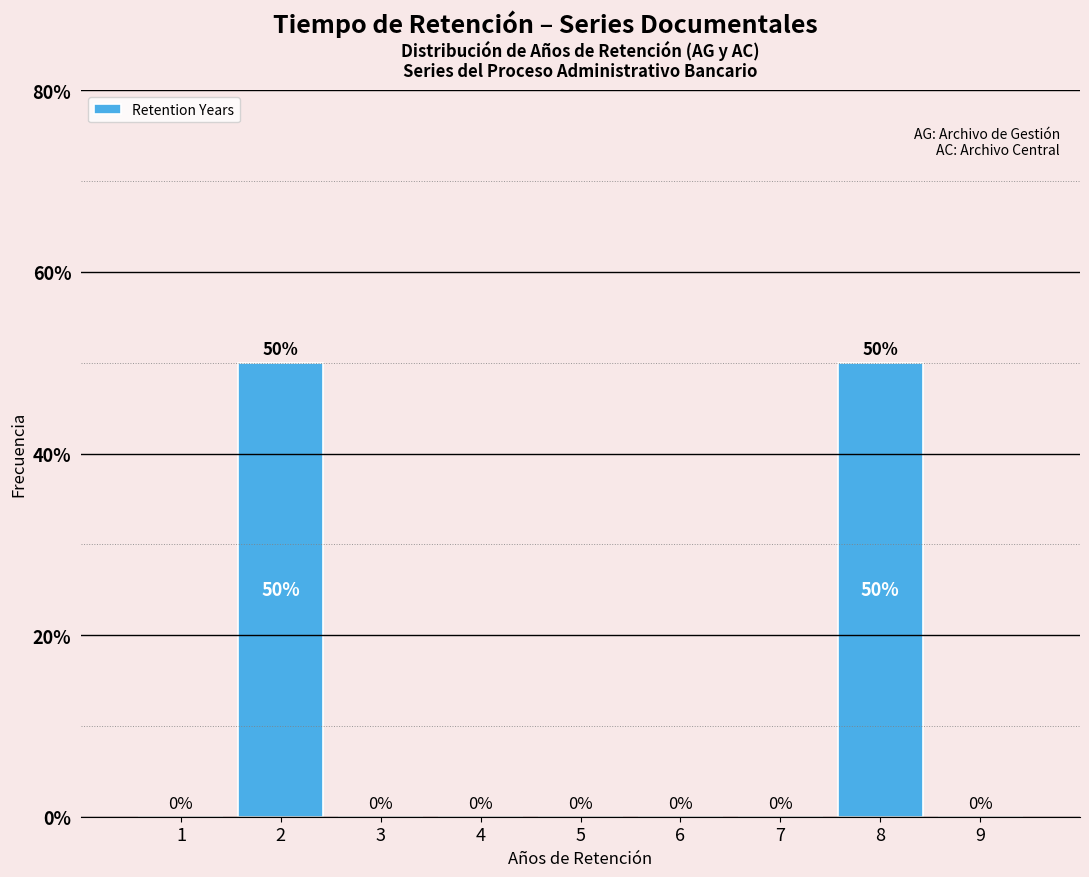

Reading left to right, list every bar in this chart as the range it spans on the x-axis followed by its height.

0.5 to 1.5: 0
1.5 to 2.5: 50
2.5 to 3.5: 0
3.5 to 4.5: 0
4.5 to 5.5: 0
5.5 to 6.5: 0
6.5 to 7.5: 0
7.5 to 8.5: 50
8.5 to 9.5: 0